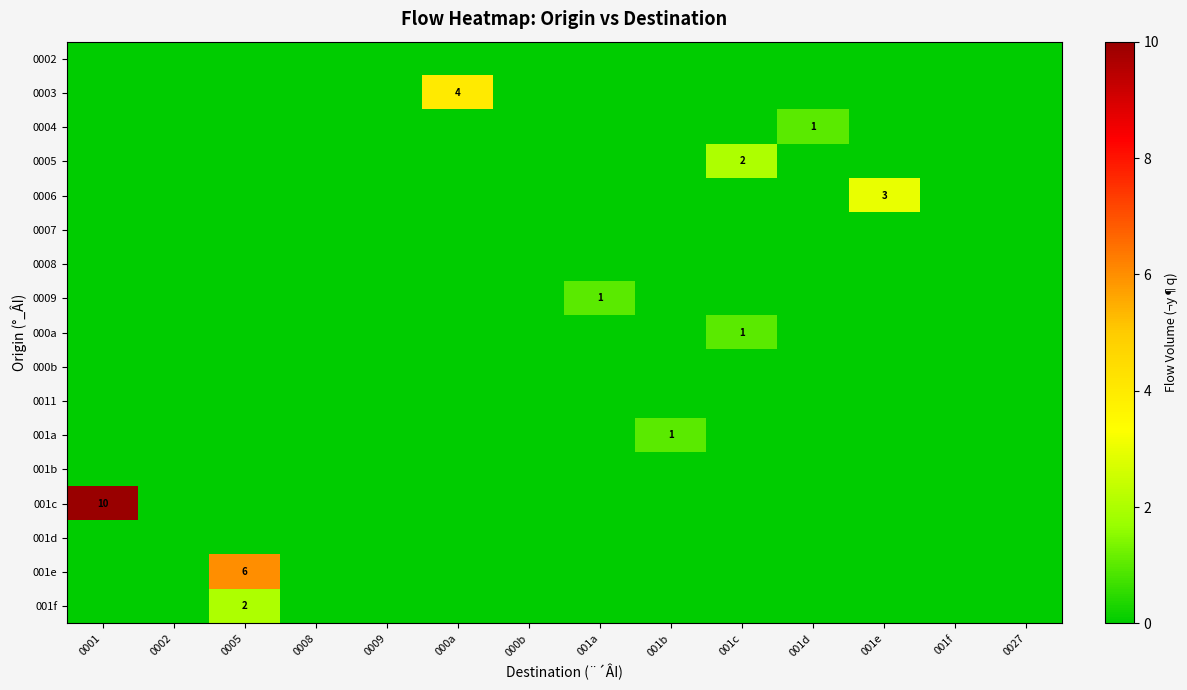

What is the total value across all series at 000a?

4